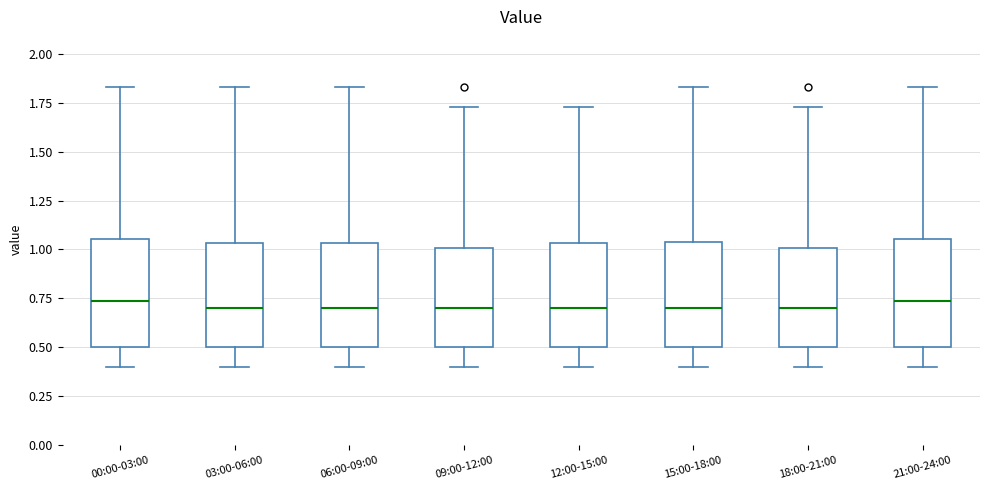

Reading left to right, read every box against the y-axis: the position of its median line, the range the box covers, and the ends of its whiskers. The values are not printed on the chart, so give them approximately, as read against the axis.

00:00-03:00: median 0.75, box 0.50 to 1.05, whiskers 0.40 to 1.85
03:00-06:00: median 0.70, box 0.50 to 1.05, whiskers 0.40 to 1.85
06:00-09:00: median 0.70, box 0.50 to 1.05, whiskers 0.40 to 1.85
09:00-12:00: median 0.70, box 0.50 to 1.00, whiskers 0.40 to 1.75
12:00-15:00: median 0.70, box 0.50 to 1.05, whiskers 0.40 to 1.75
15:00-18:00: median 0.70, box 0.50 to 1.05, whiskers 0.40 to 1.85
18:00-21:00: median 0.70, box 0.50 to 1.00, whiskers 0.40 to 1.75
21:00-24:00: median 0.75, box 0.50 to 1.05, whiskers 0.40 to 1.85